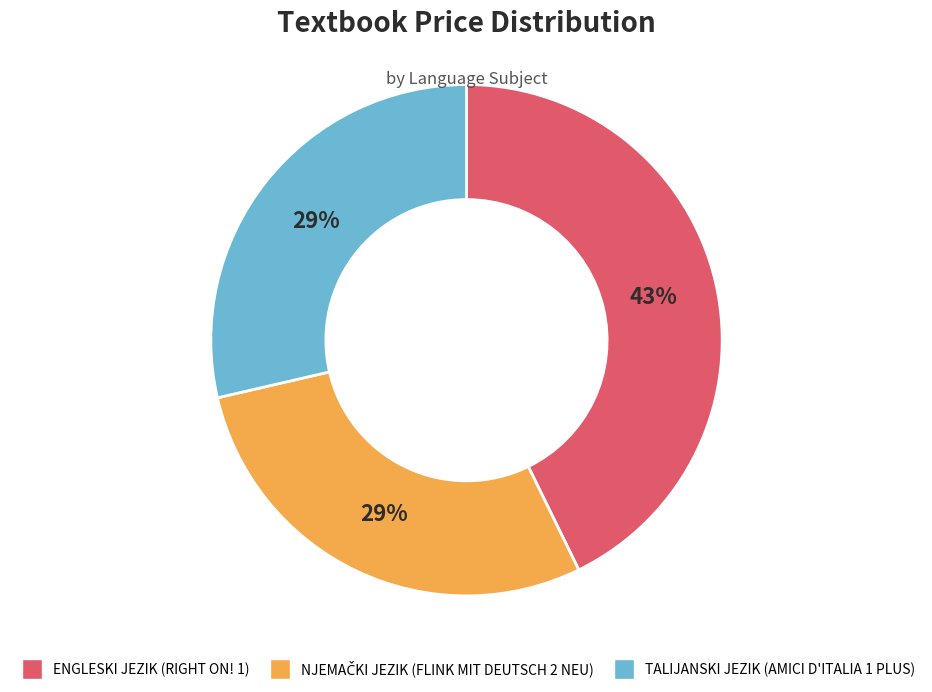

Does TALIJANSKI JEZIK (AMICI D'ITALIA 1 PLUS) account for over 50% of the chart?

No